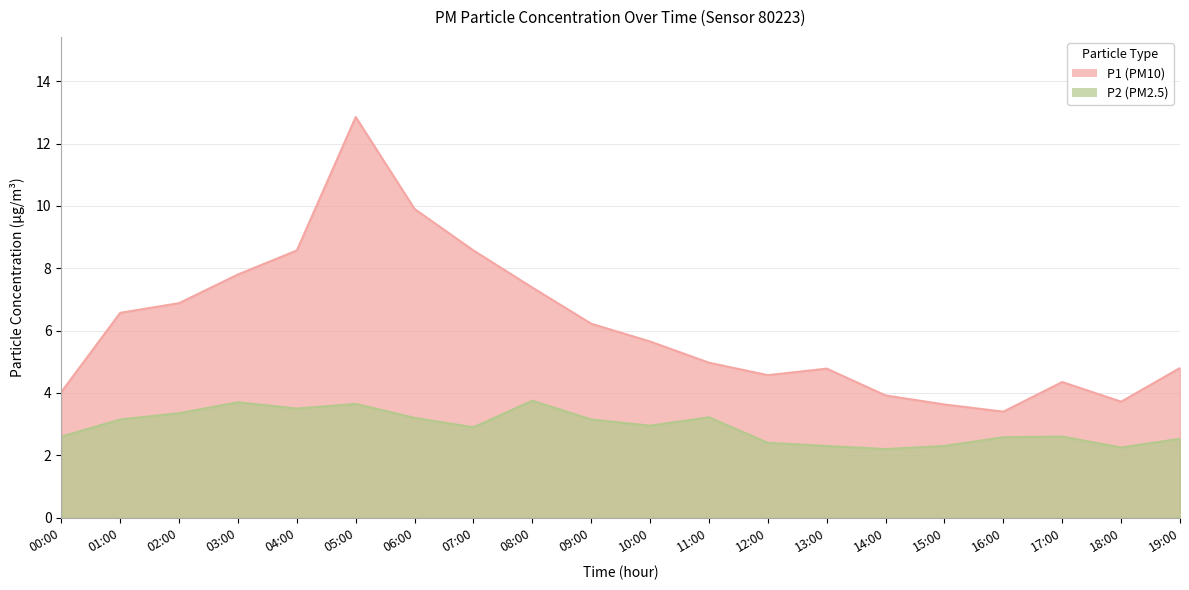

At which category is the sum across all series the highest?

05:00